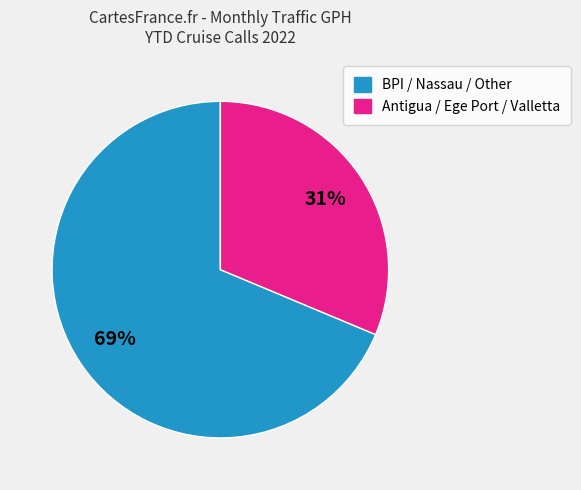

Is there any slice that represents more than half of the pie?

Yes